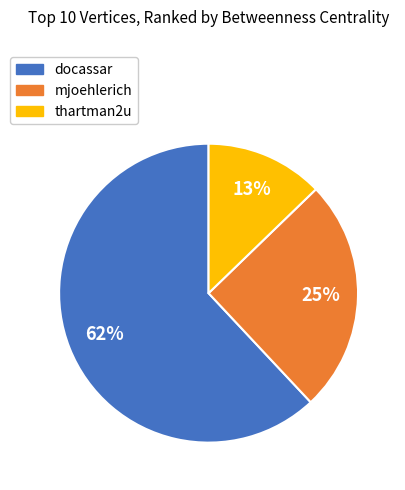

Count the number of slices in the pie.

3